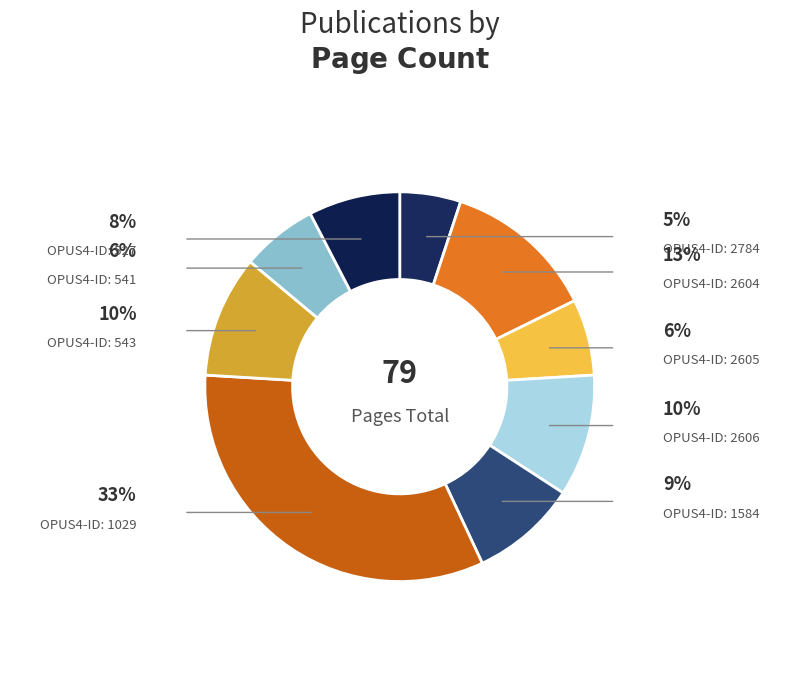

How many slices are in this pie chart?

9